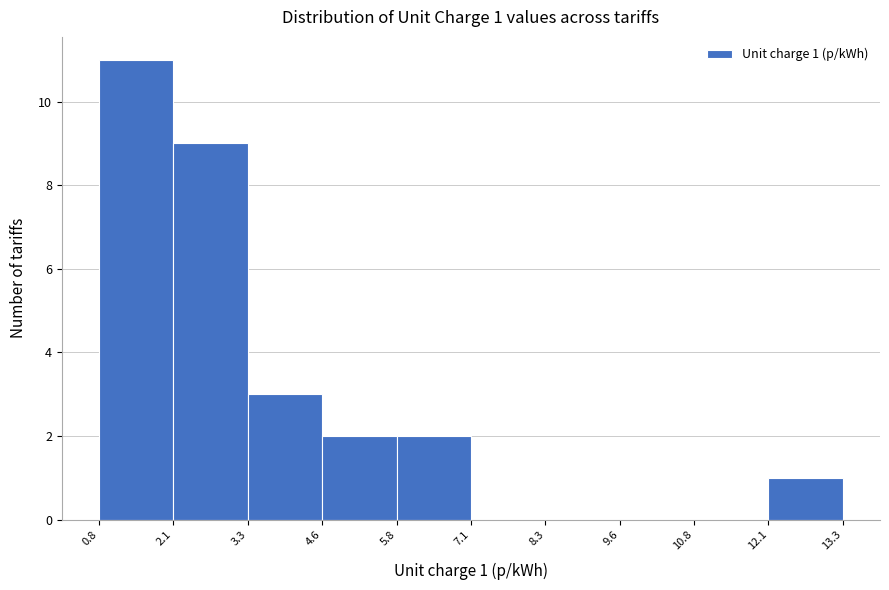

Which range on the x-axis has the tallest bar?

0.8 to 2.1